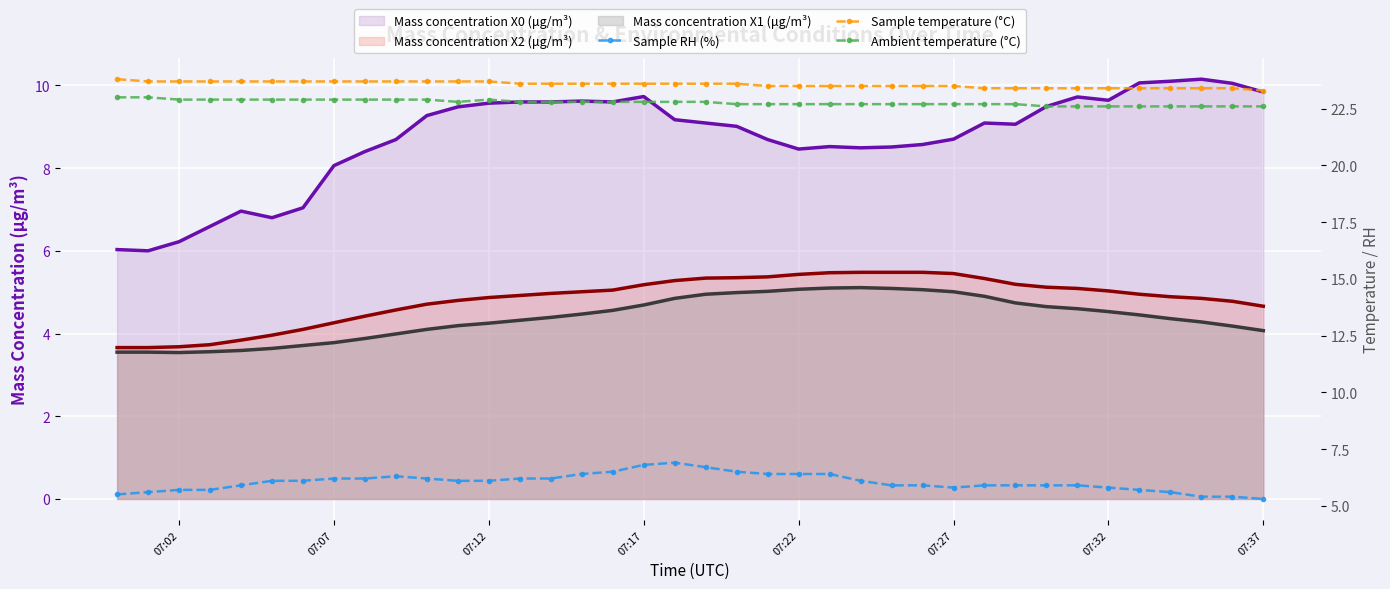

What position from the left is 07:07?

8